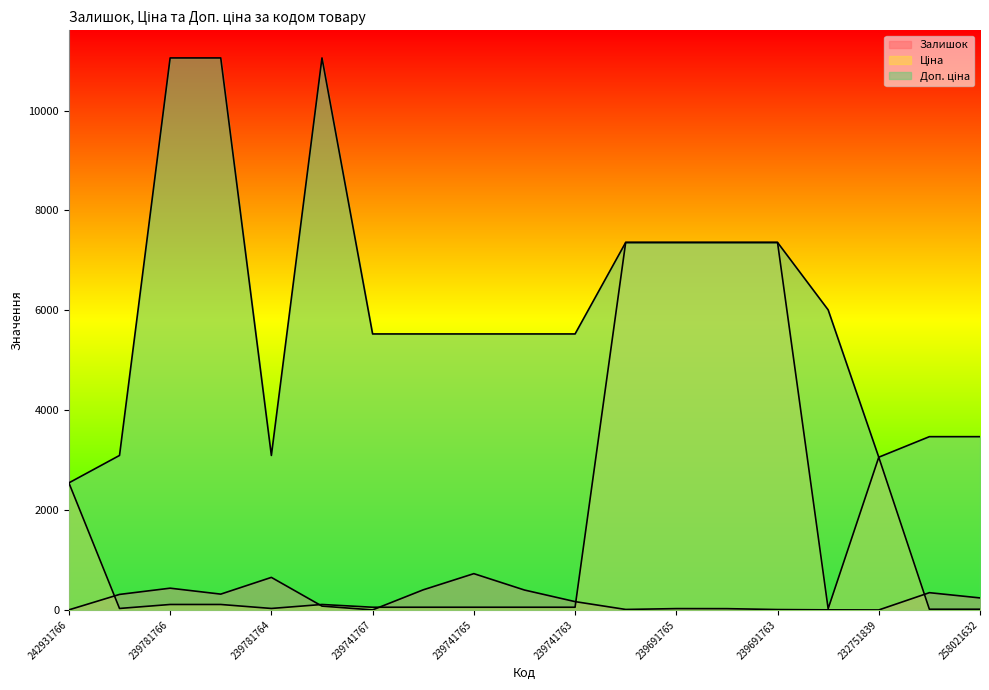

What is the total value across all series at 239741766?

5987.3